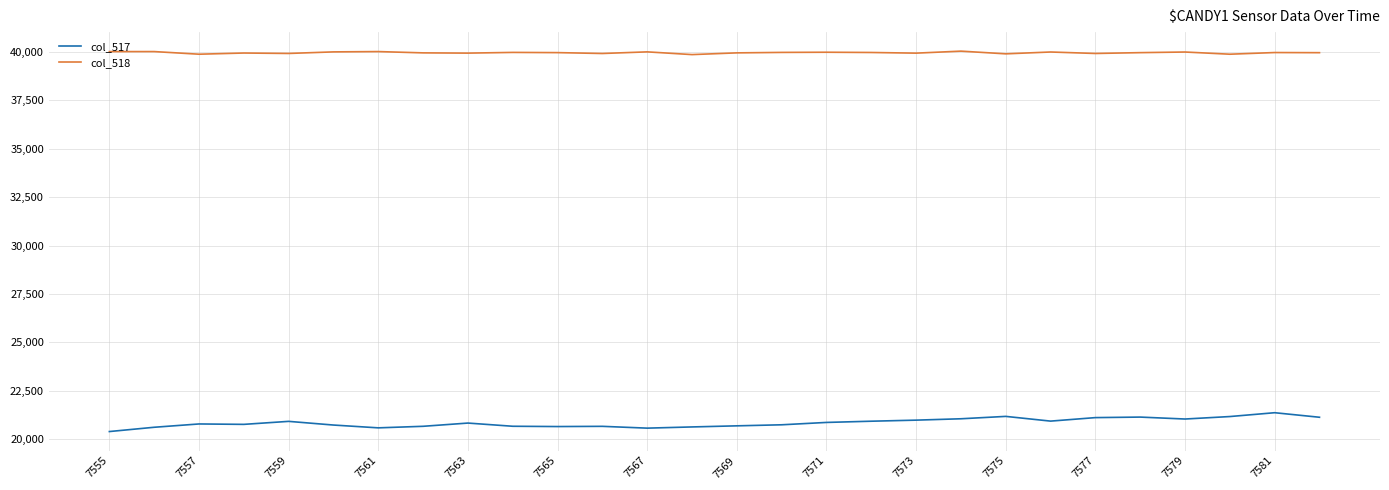

Which series has the largest total across all categories?

col_518